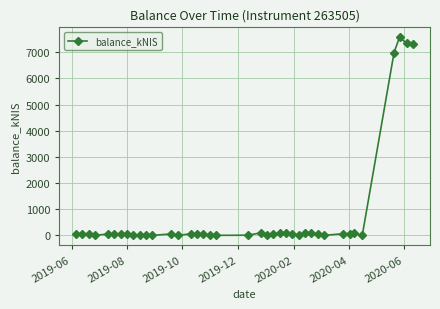

What is the value of the 16th point from the left?

57.3